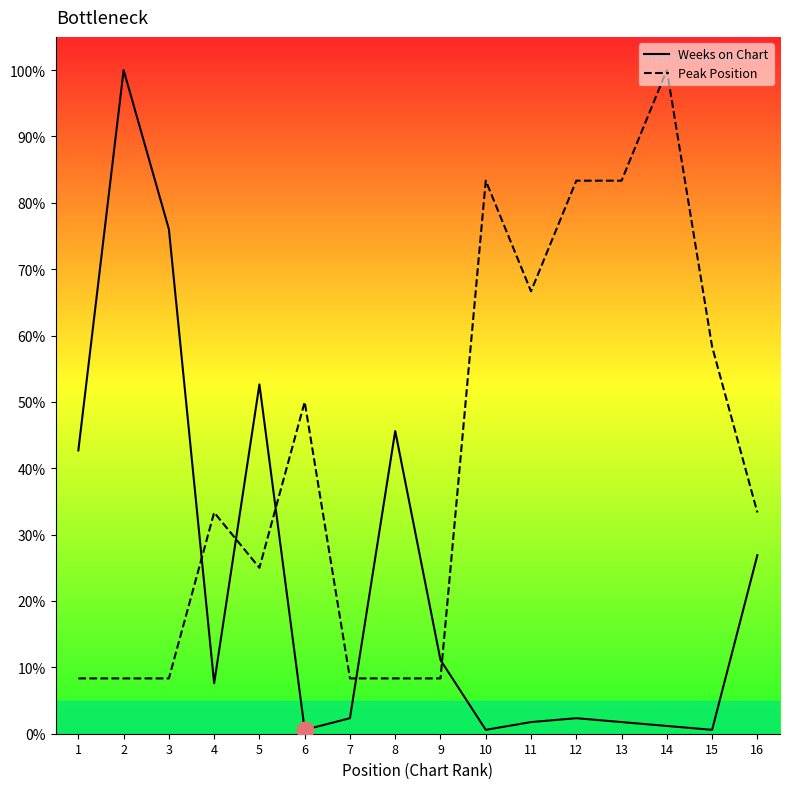

Reading right to left, extract all data points from this chart.

Weeks on Chart: 16=26.9	15=0.6	14=1.2	13=1.8	12=2.3	11=1.8	10=0.6	9=11.1	8=45.6	7=2.3	6=0.6	5=52.6	4=7.6	3=76.0	2=100.0	1=42.7
Peak Position: 16=33.3	15=58.3	14=100.0	13=83.3	12=83.3	11=66.7	10=83.3	9=8.3	8=8.3	7=8.3	6=50.0	5=25.0	4=33.3	3=8.3	2=8.3	1=8.3